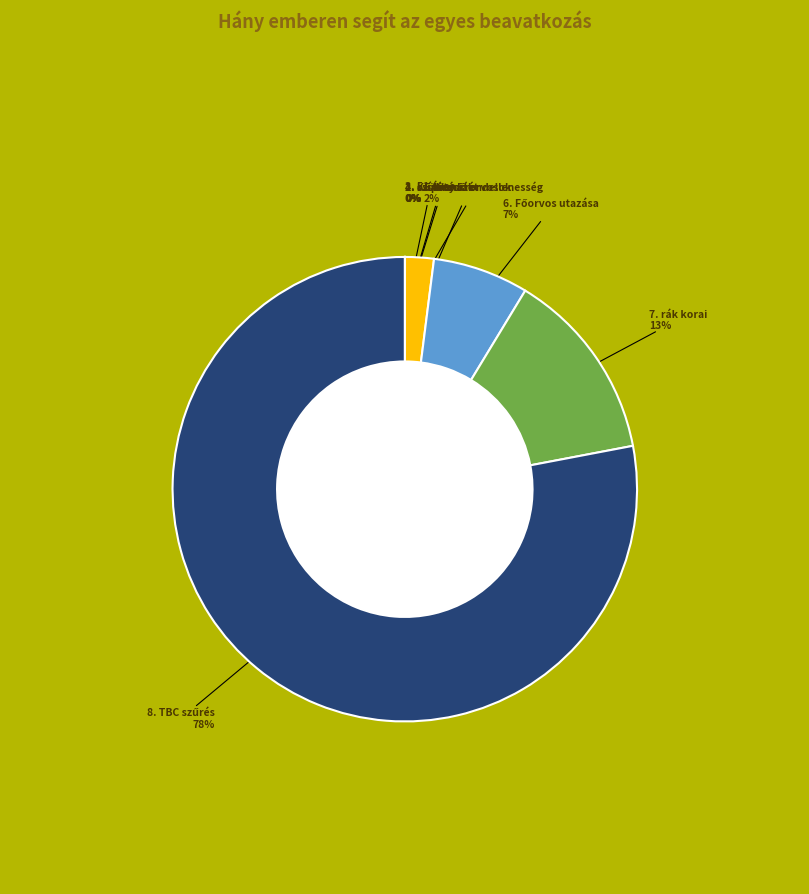

To the nearest percent, what is the difference between the largest and smallest slice percentages?

78%